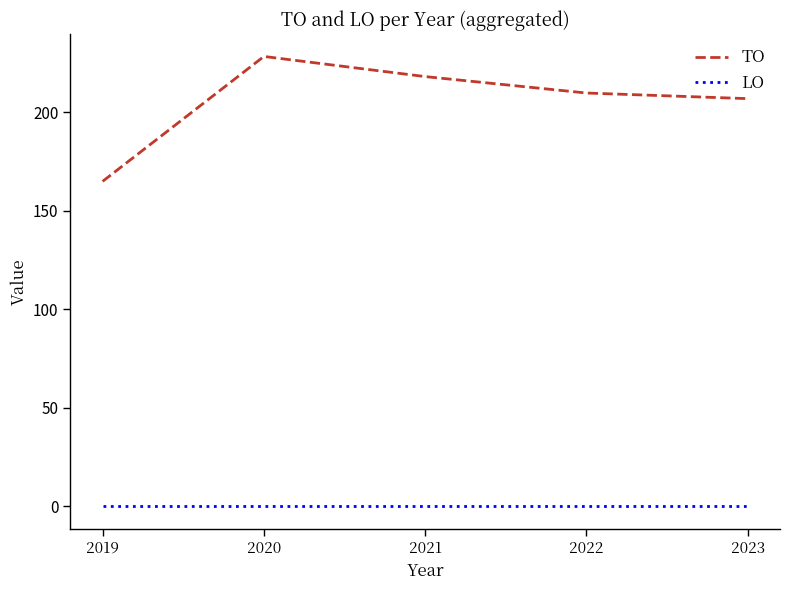

What is the difference between the second highest and second lowest values in the TO series?

11.2